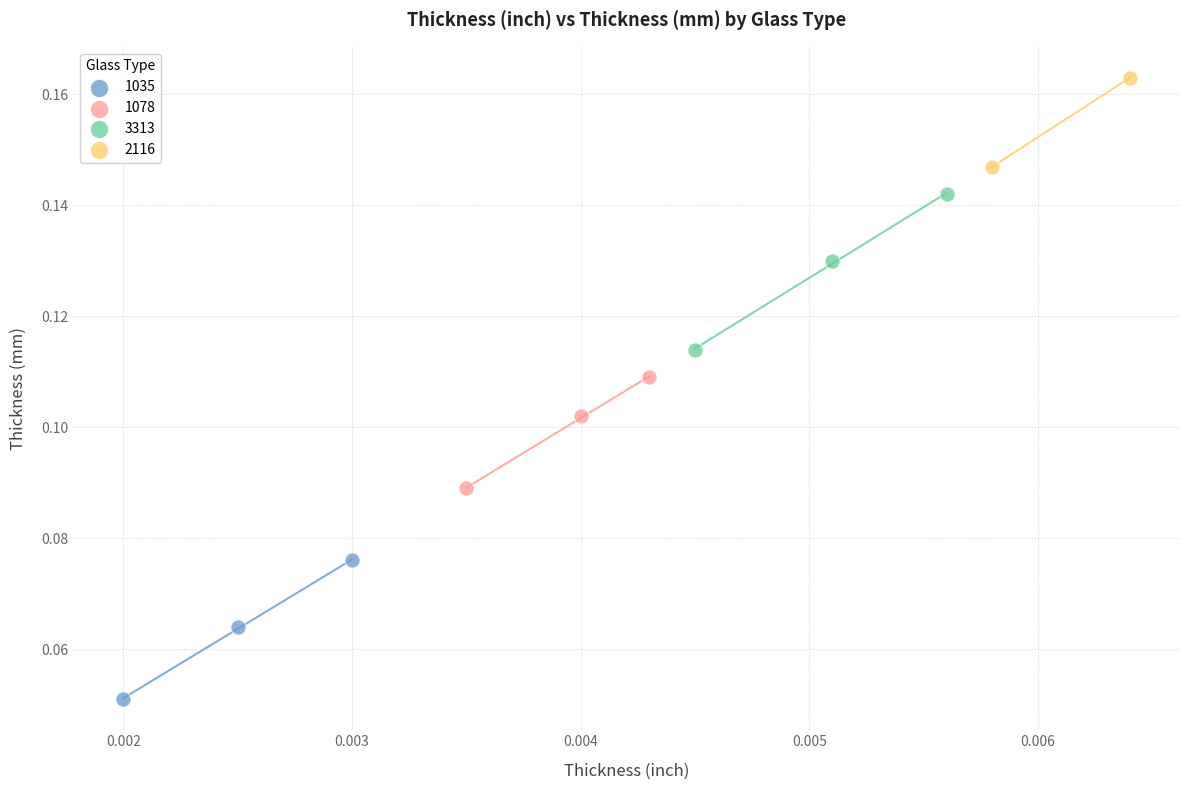

Which series contains the highest Y value?

2116